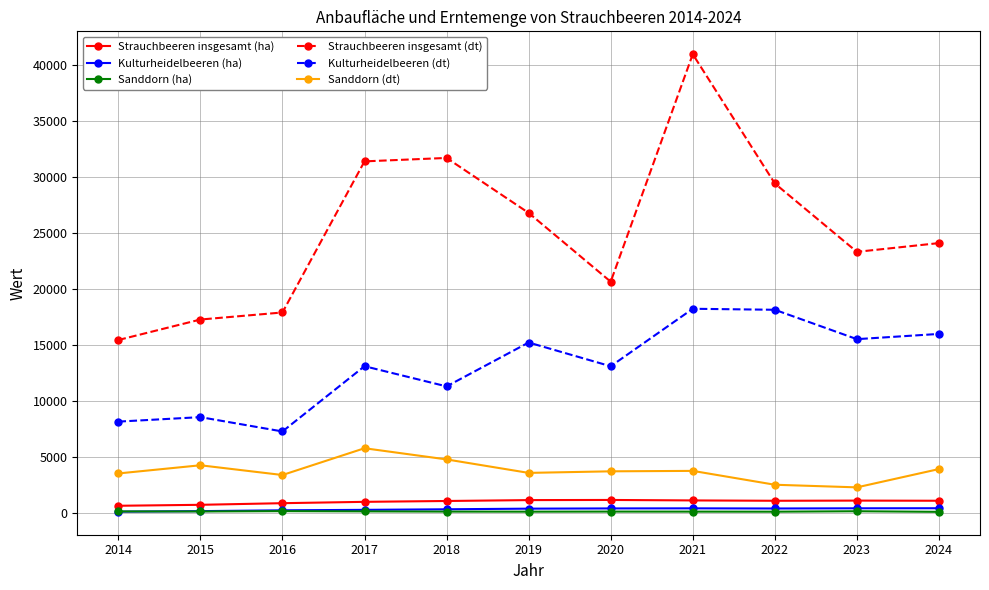

True or false: Kulturheidelbeeren (ha) and Sanddorn (dt) intersect in this chart.

False